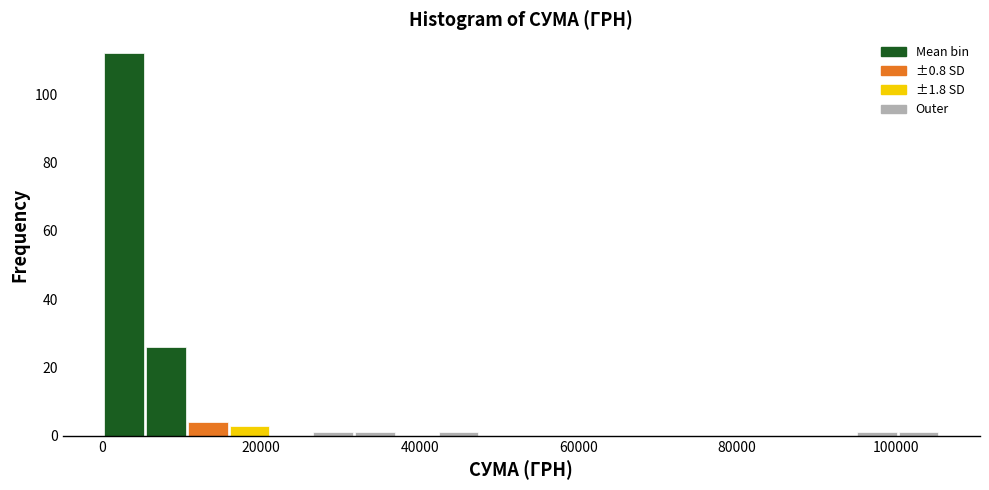

Read against the x-axis, roughly where is the centre of the tallest bar?

2000